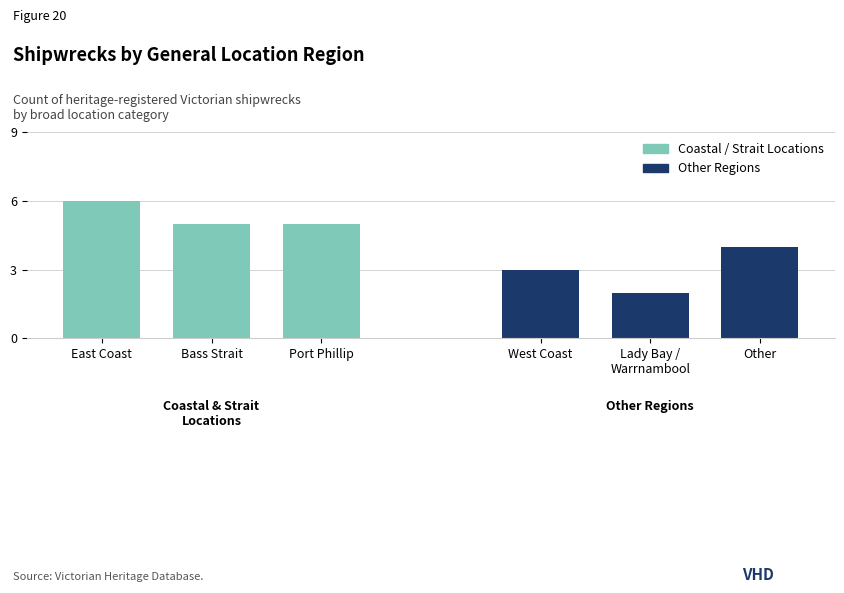

Rank the series at East Coast from lowest to highest value.

Other Regions, Coastal / Strait Locations